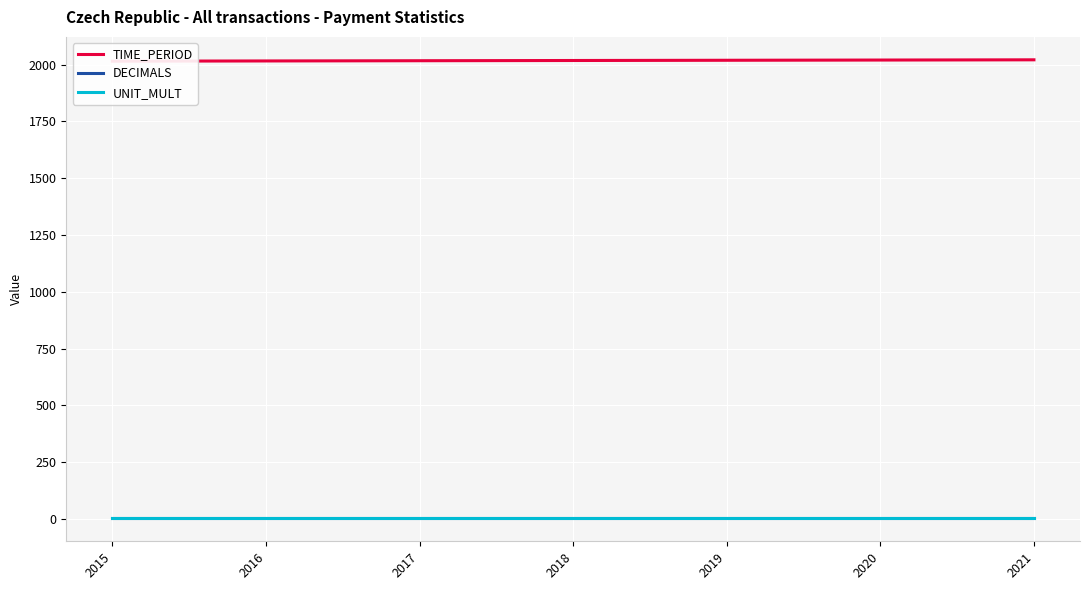

Is it true that TIME_PERIOD equals 974 at 2015?

False